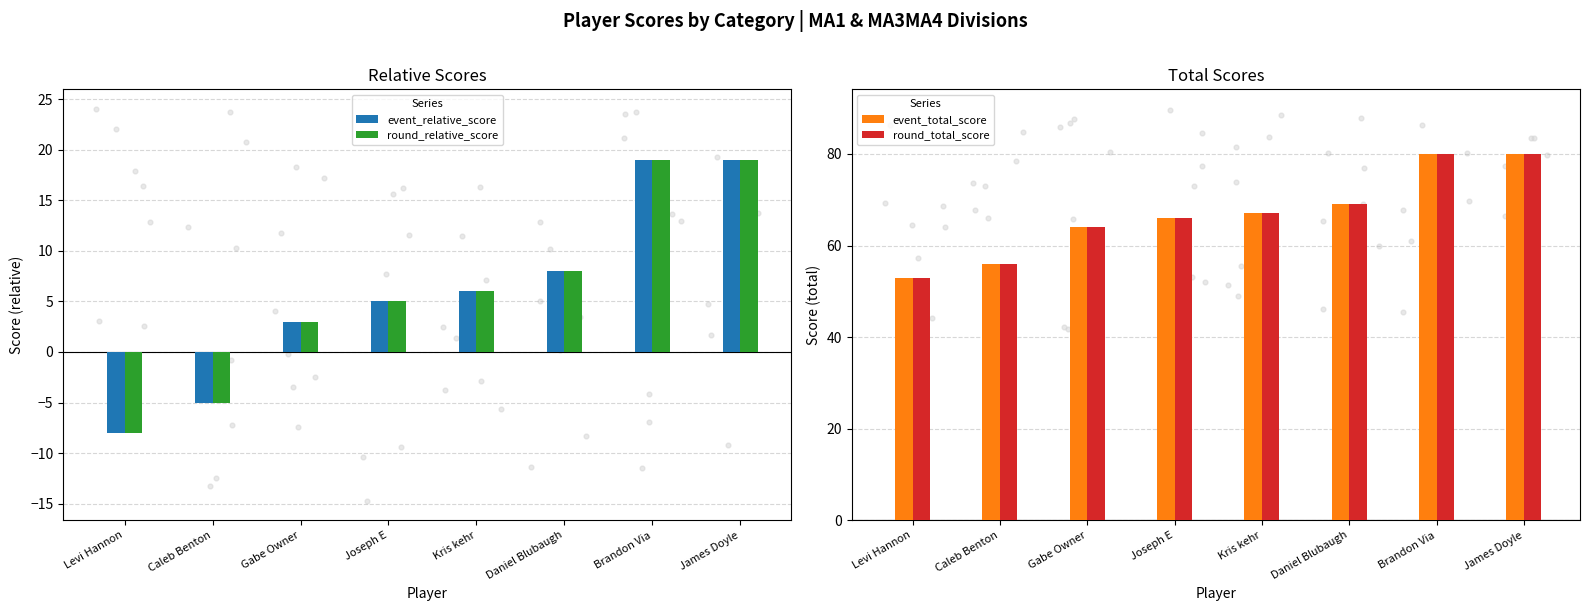

Which series has the largest total across all categories?

event_total_score